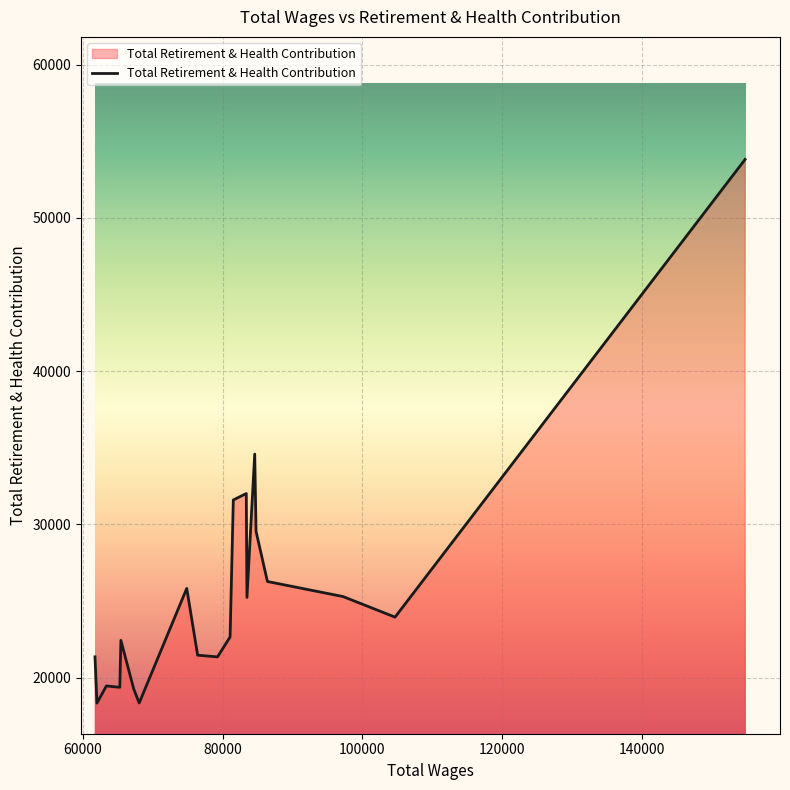

What is the greatest value displayed?

53816